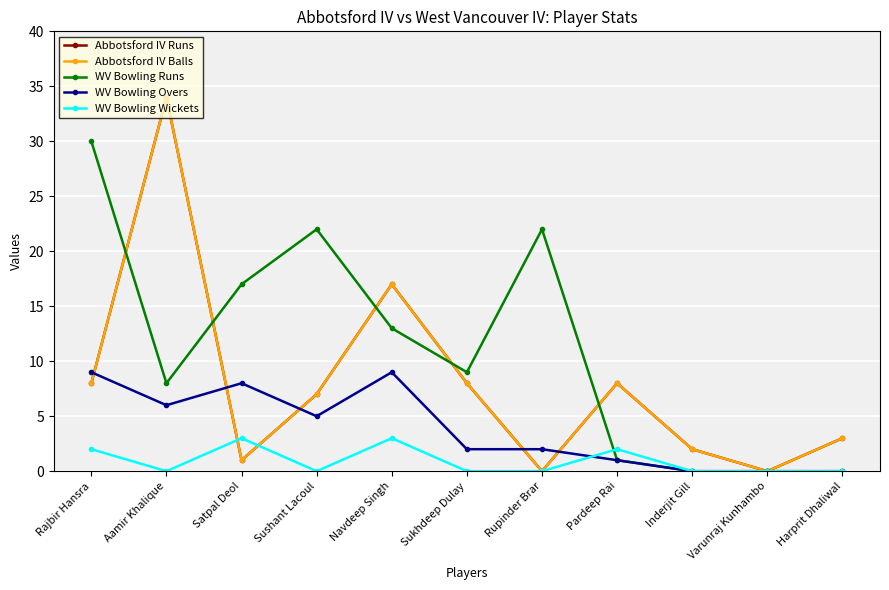

Between which two adjacent categories do Abbotsford IV Balls and WV Bowling Wickets first intersect?

Aamir Khalique and Satpal Deol